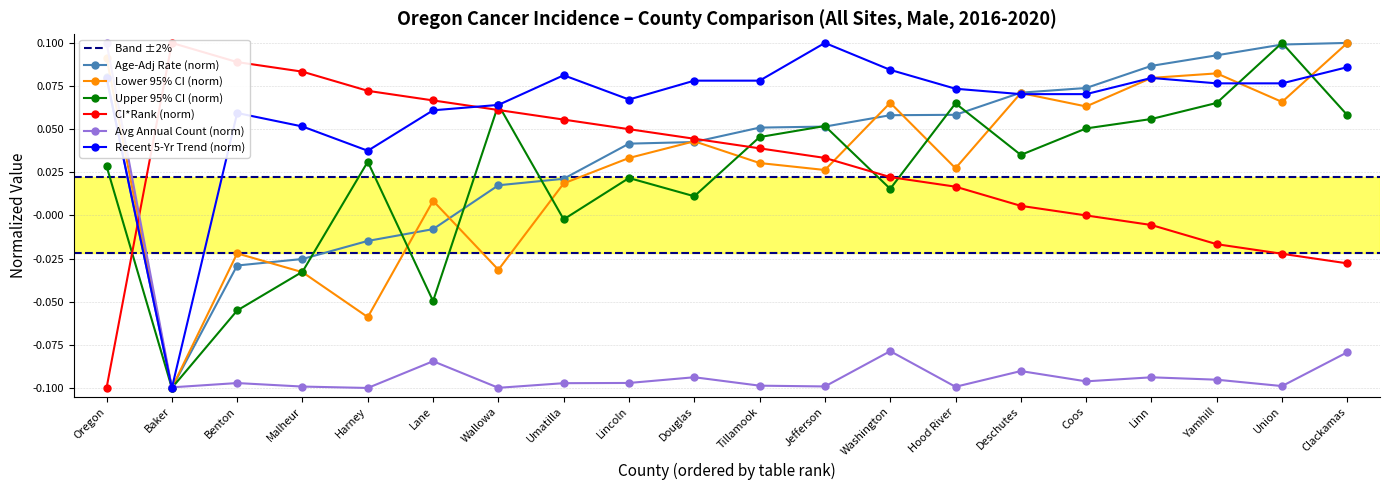

What is the total value across all series at Hood River?

0.1